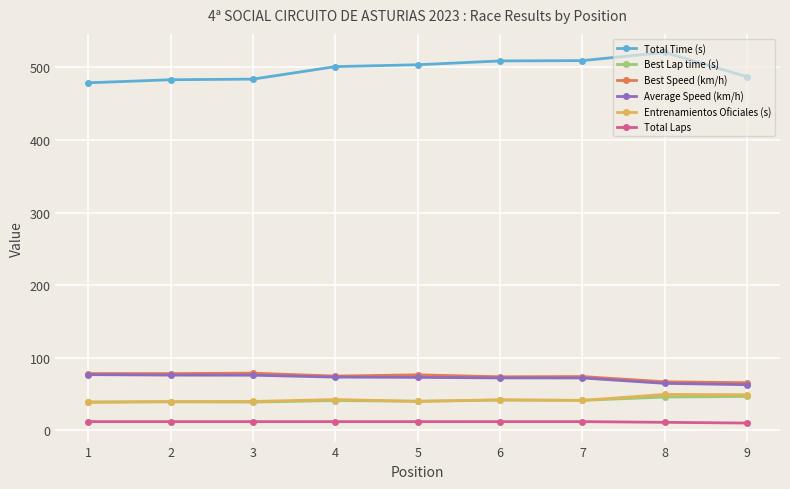

Is the value of Best Lap time (s) at 5 greater than the value of Total Laps at 9?

Yes